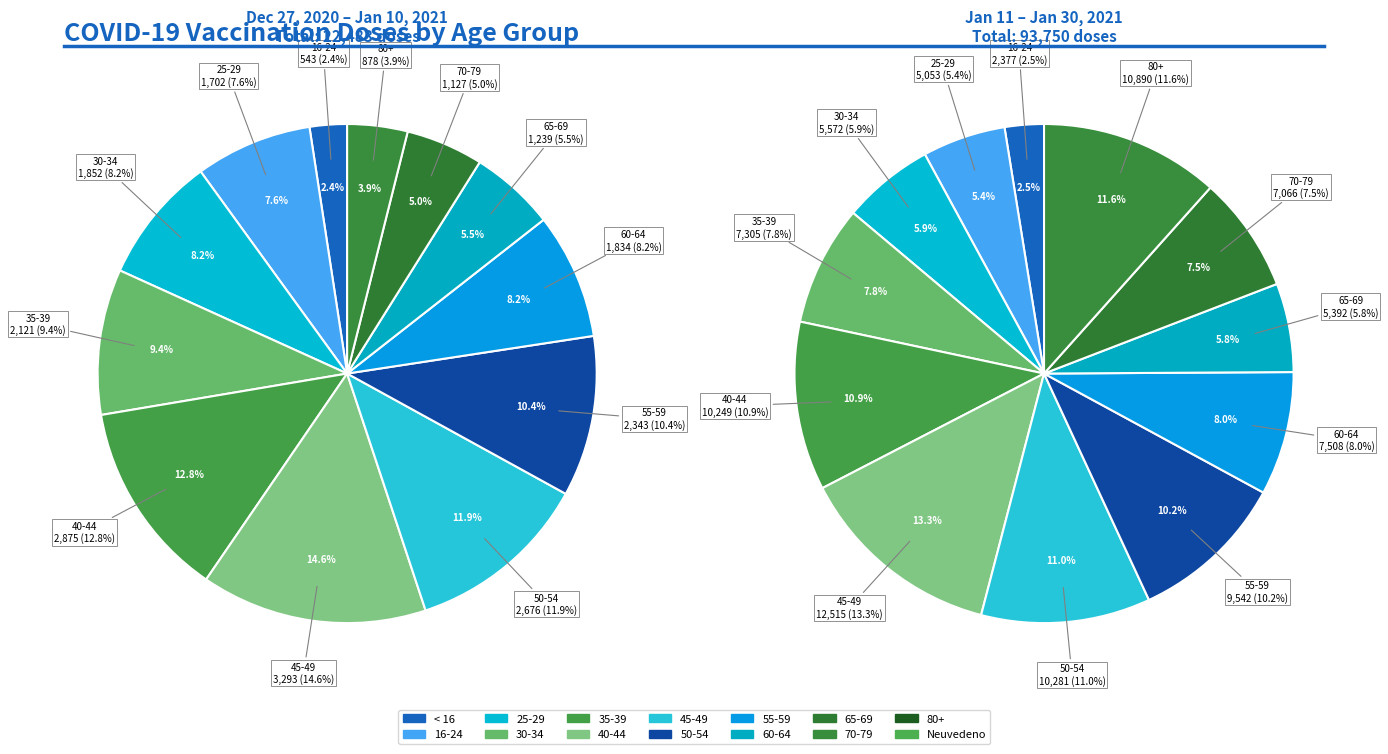

Does 8 account for over 50% of the chart?

No